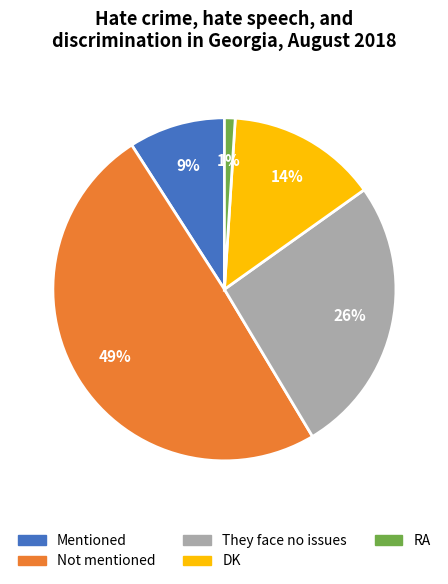

Which category has the biggest portion of the pie?

Not mentioned